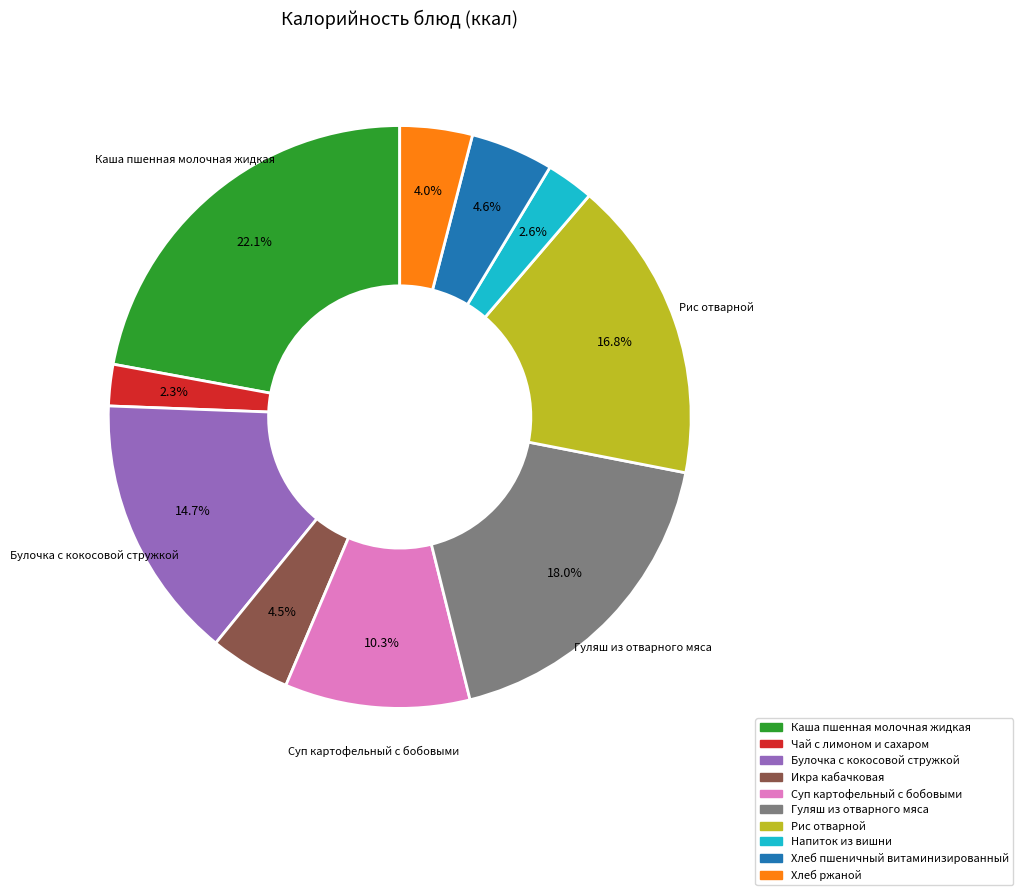

What is the ratio of the value at Хлеб пшеничный витаминизированный to the value at Рис отварной?

0.3